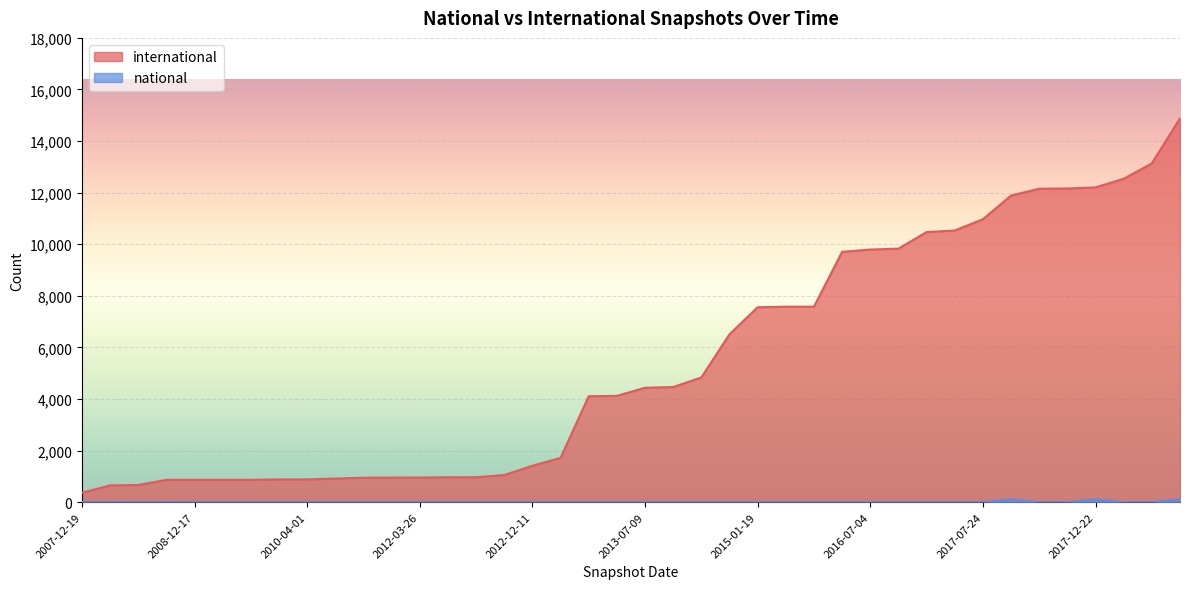

At which category does the chart reach its peak across all series?

2018-07-11